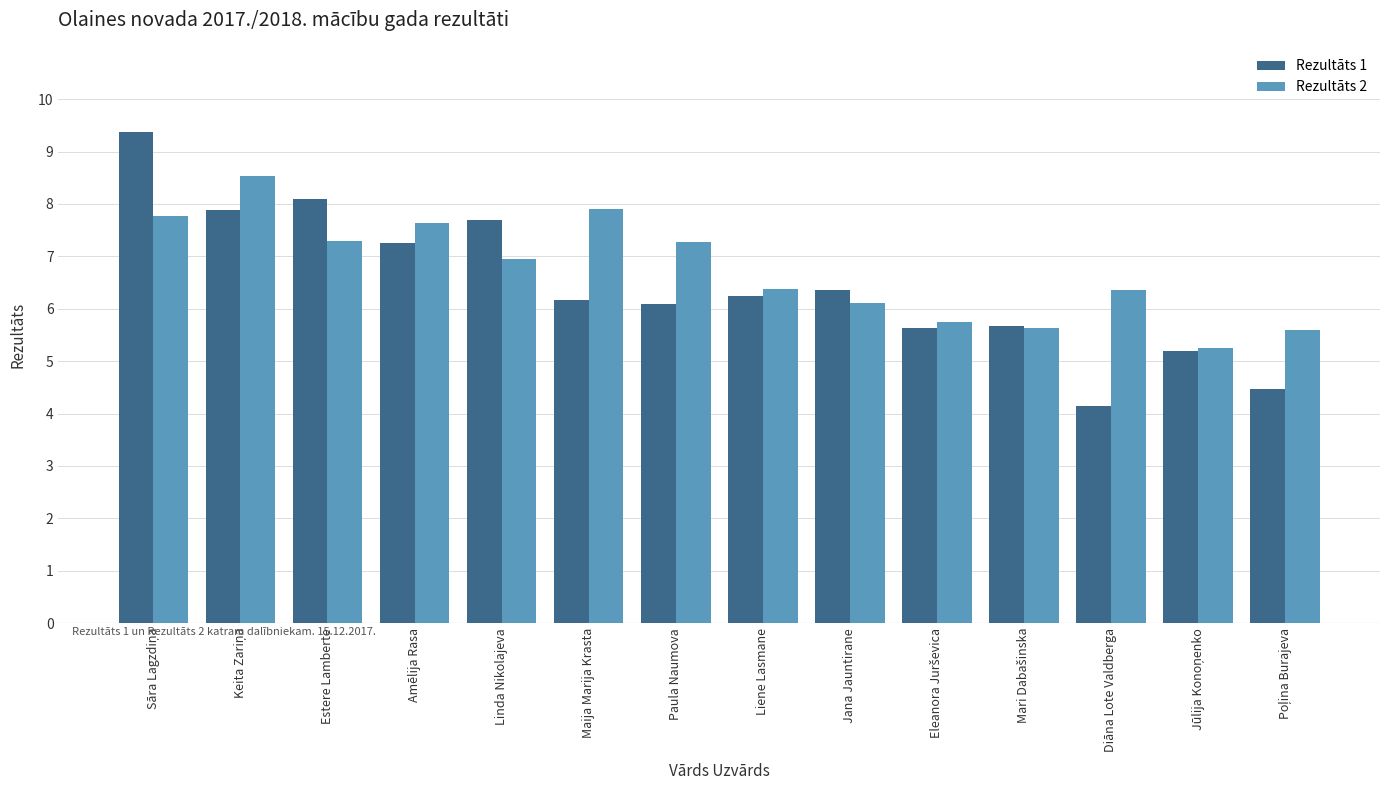

List the series in order of their peak value, lowest first.

Rezultāts 2, Rezultāts 1